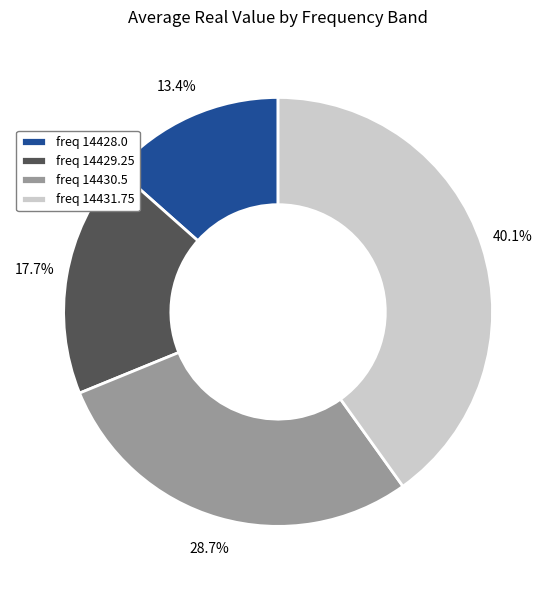

Does any single category account for the majority?

No